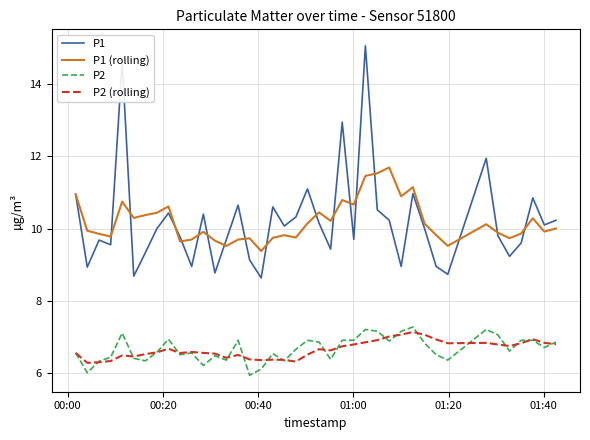

What is the maximum value shown in the chart?

15.1